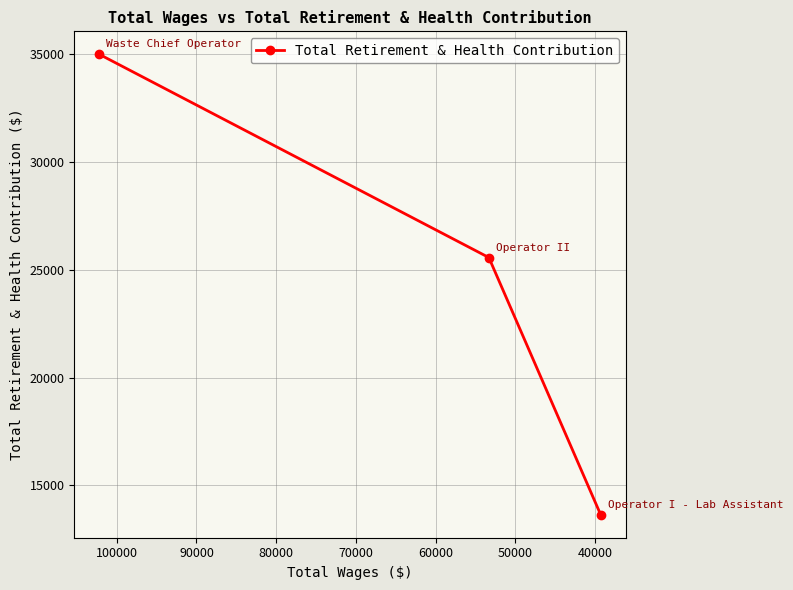

How many categories are shown in the chart?

3